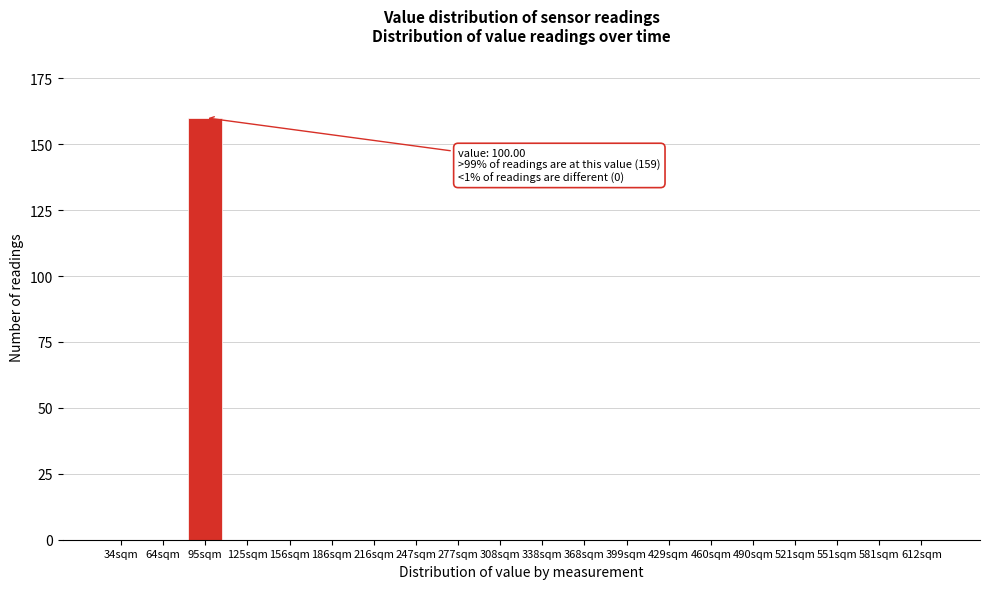

Reading left to right, what are all the values shown in this chart?

34sqm=0	64sqm=0	95sqm=160	125sqm=0	156sqm=0	186sqm=0	216sqm=0	247sqm=0	277sqm=0	308sqm=0	338sqm=0	368sqm=0	399sqm=0	429sqm=0	460sqm=0	490sqm=0	521sqm=0	551sqm=0	581sqm=0	612sqm=0